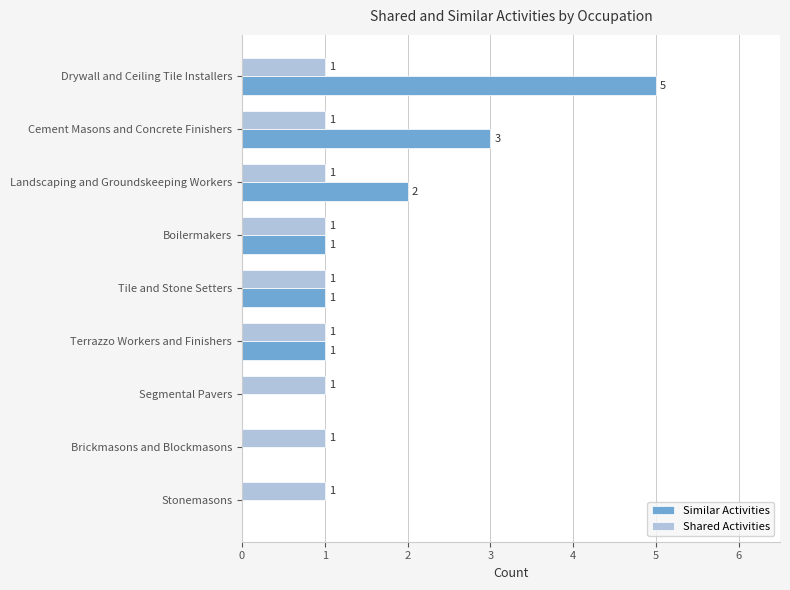

What is the sum of all Similar Activities values?

13